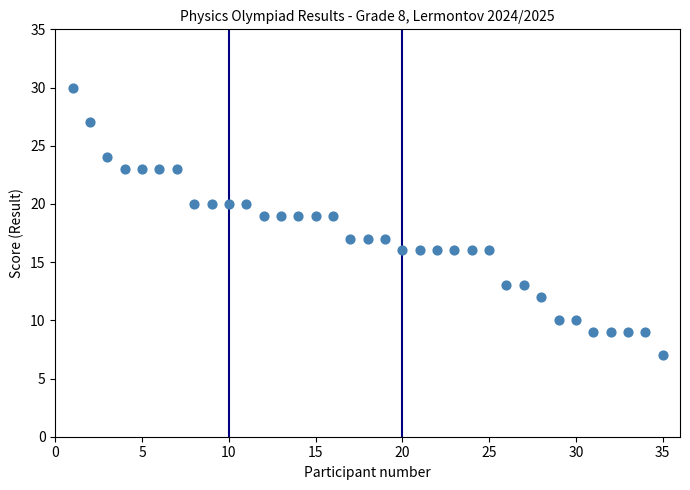

What is the range of Y values (max minus min)?

23